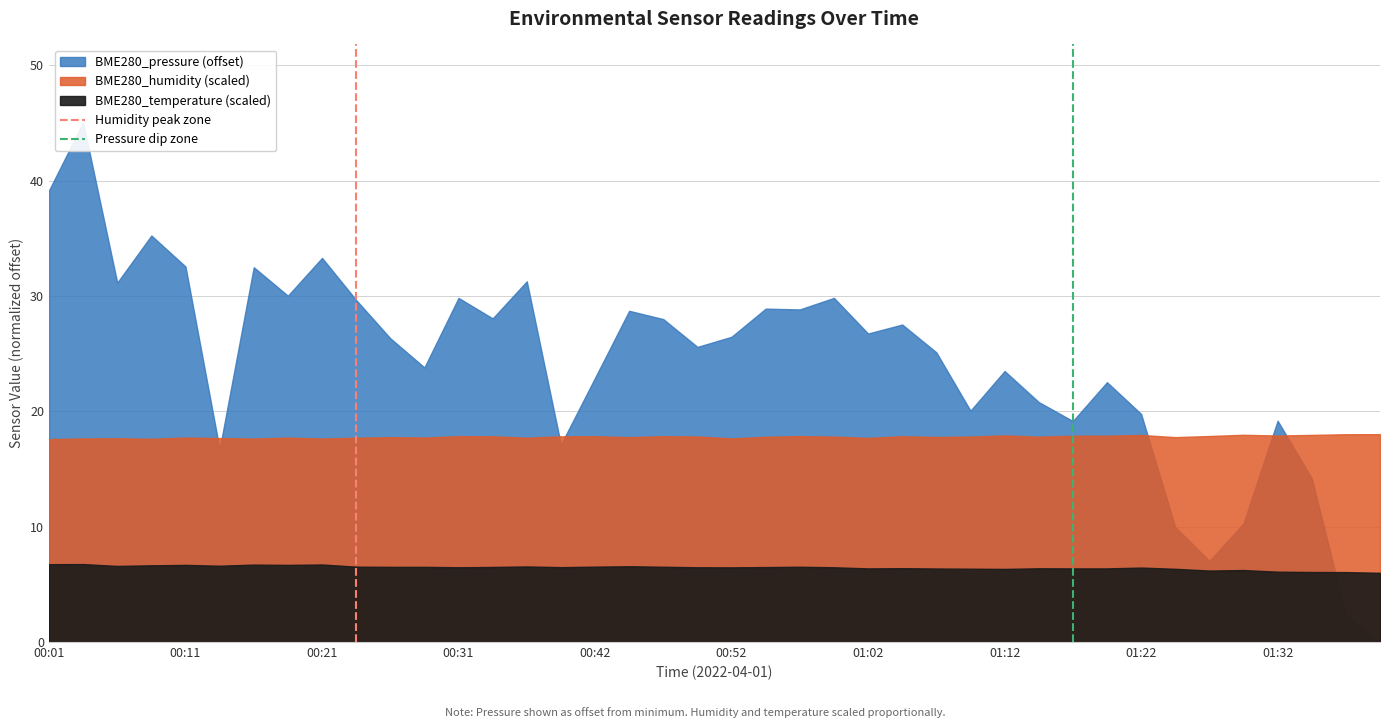

True or false: Pressure dip zone has a value of 1 at 00:01.

False